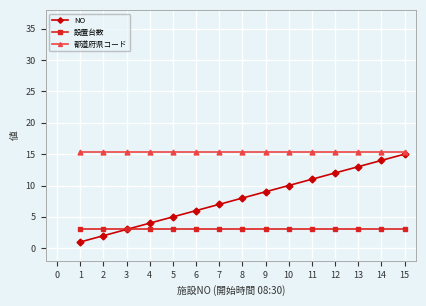

Is it true that 都道府県コード equals 15.4 at 1?

True